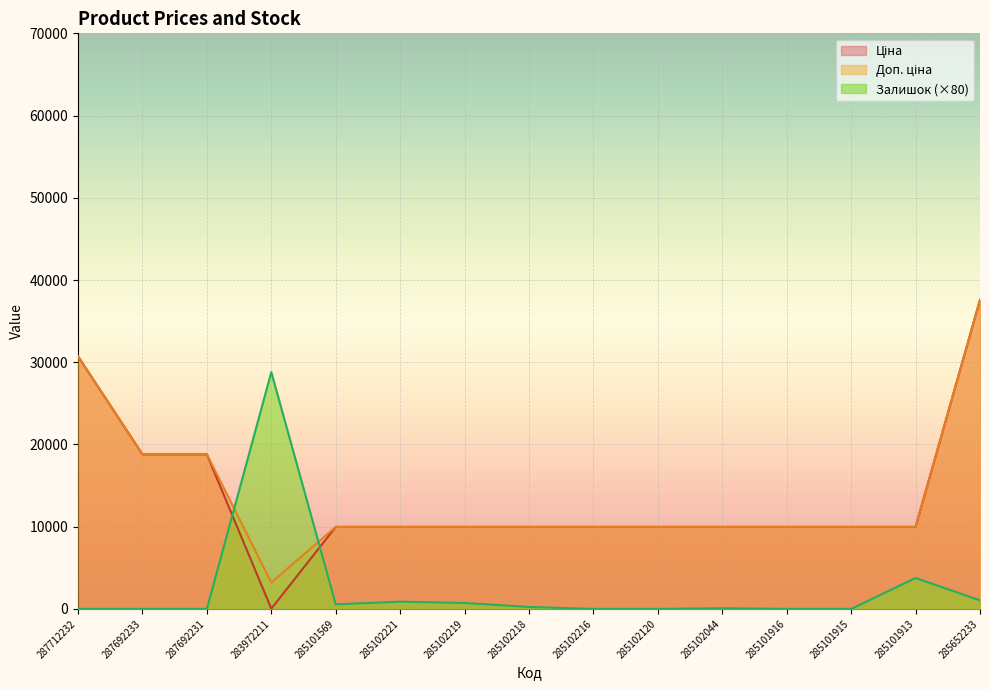

Which series has the largest range (max minus min)?

Ціна